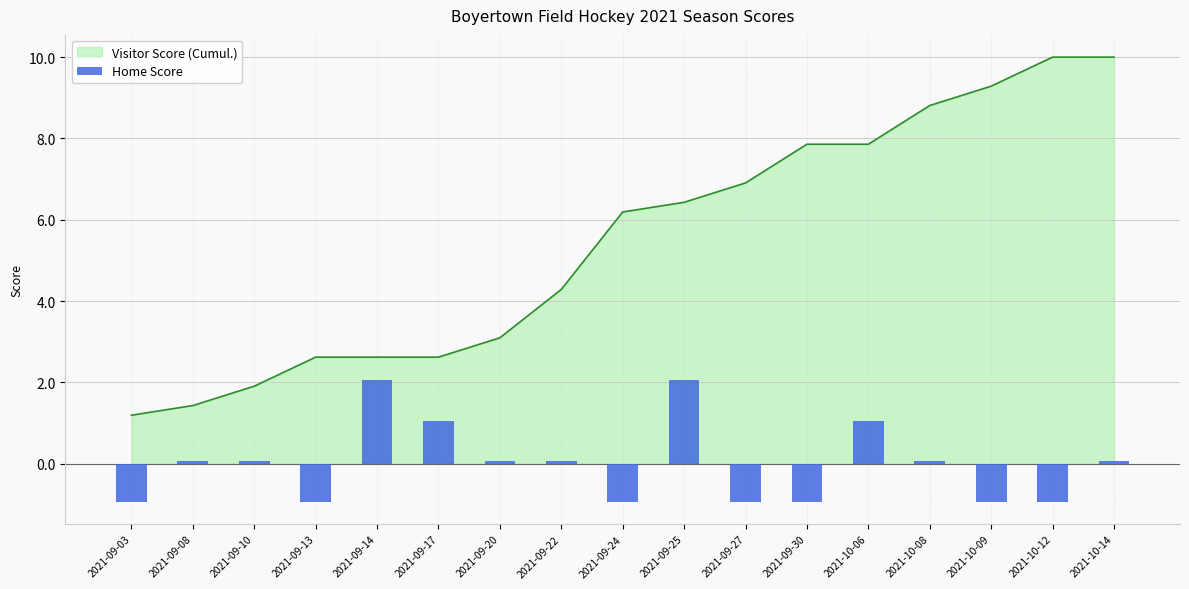

Where does the Visitor Score (Cumul.) series first go above 6?

2021-09-24